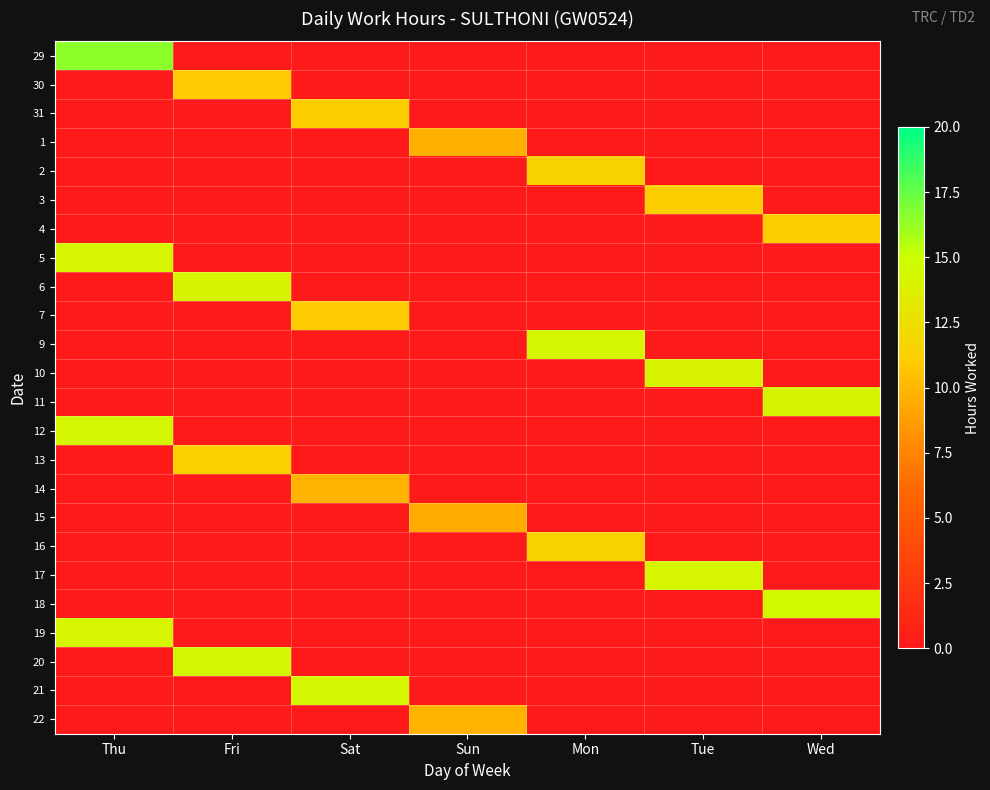

What is the sum of all 11 values?

14.2